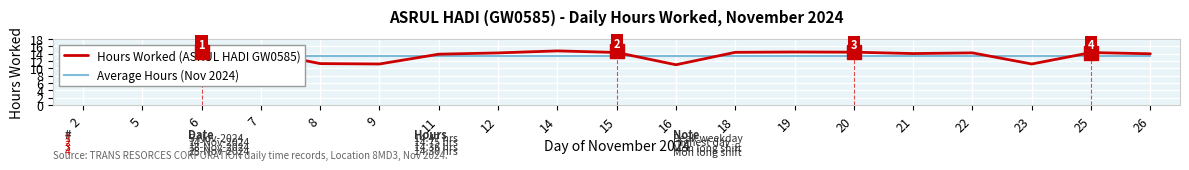

Rank the series by their maximum value, from lowest to highest.

Average Hours (Nov 2024), Hours Worked (ASRUL HADI GW0585)